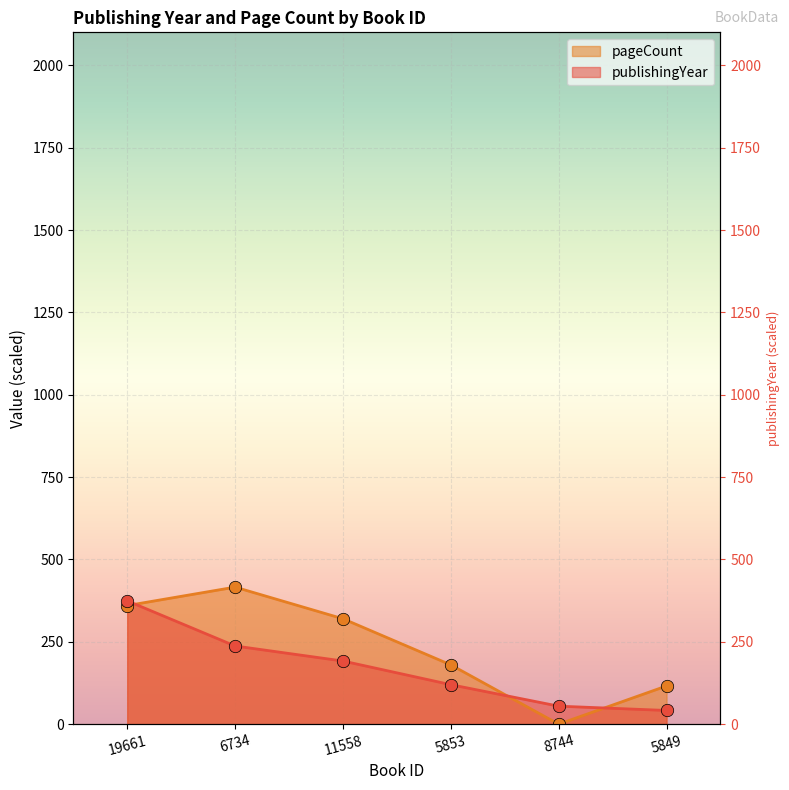

What are all the series names shown in the legend?

publishingYear, pageCount